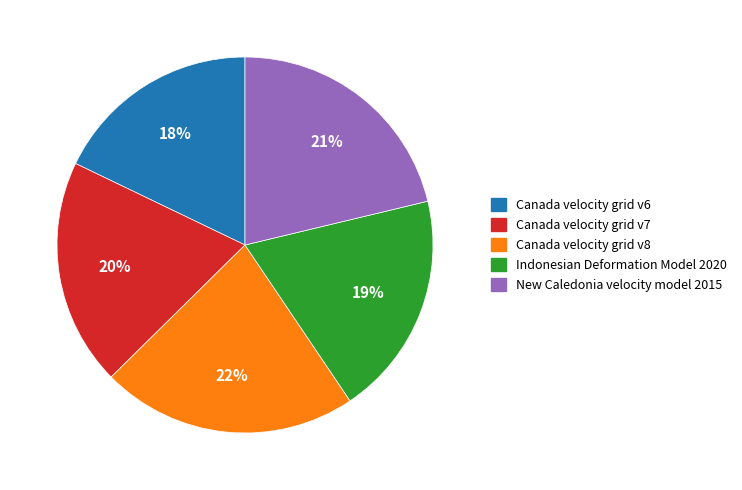

The Canada velocity grid v6 slice represents 18% of the pie. True or false?

True